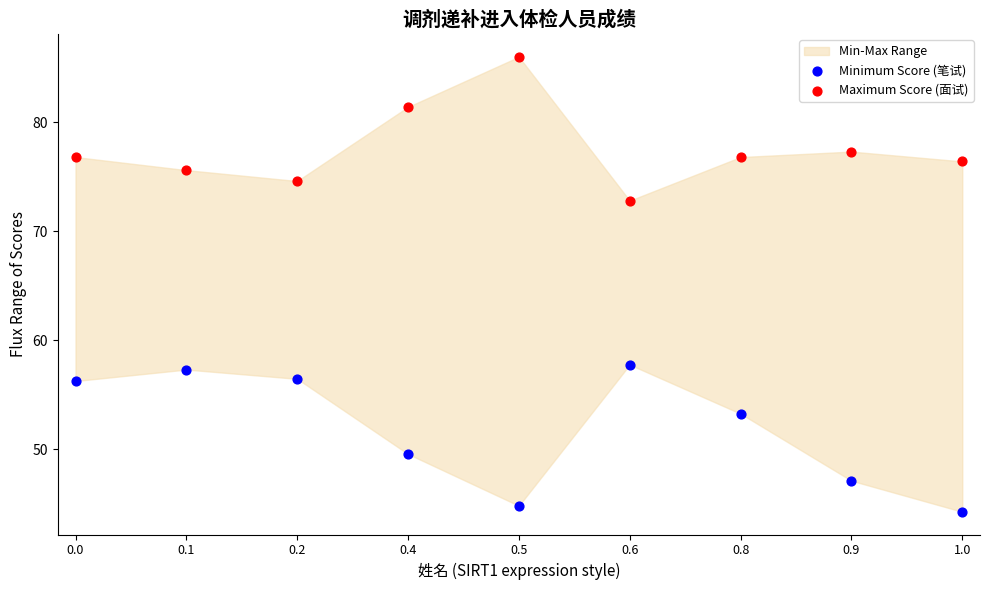

What is the X range (max minus min) for the scatter plot?

1.0